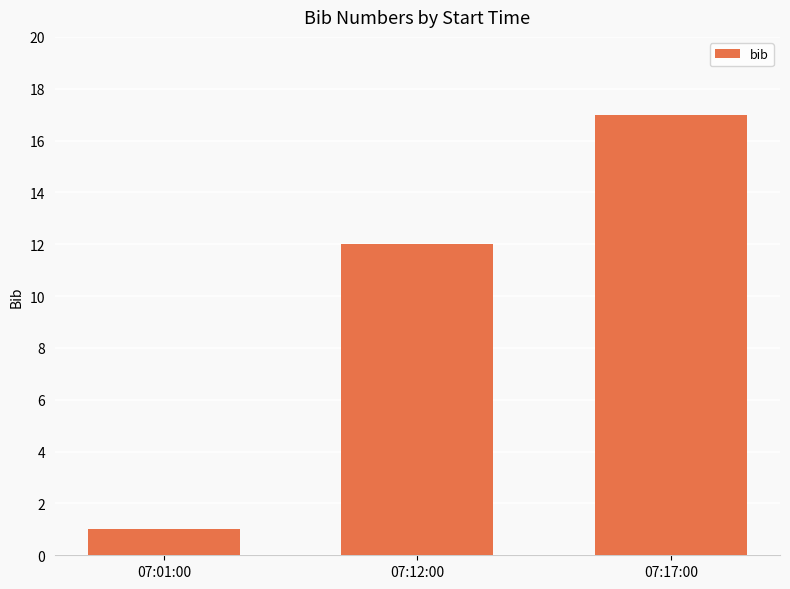

What is the maximum value shown in the chart?

17